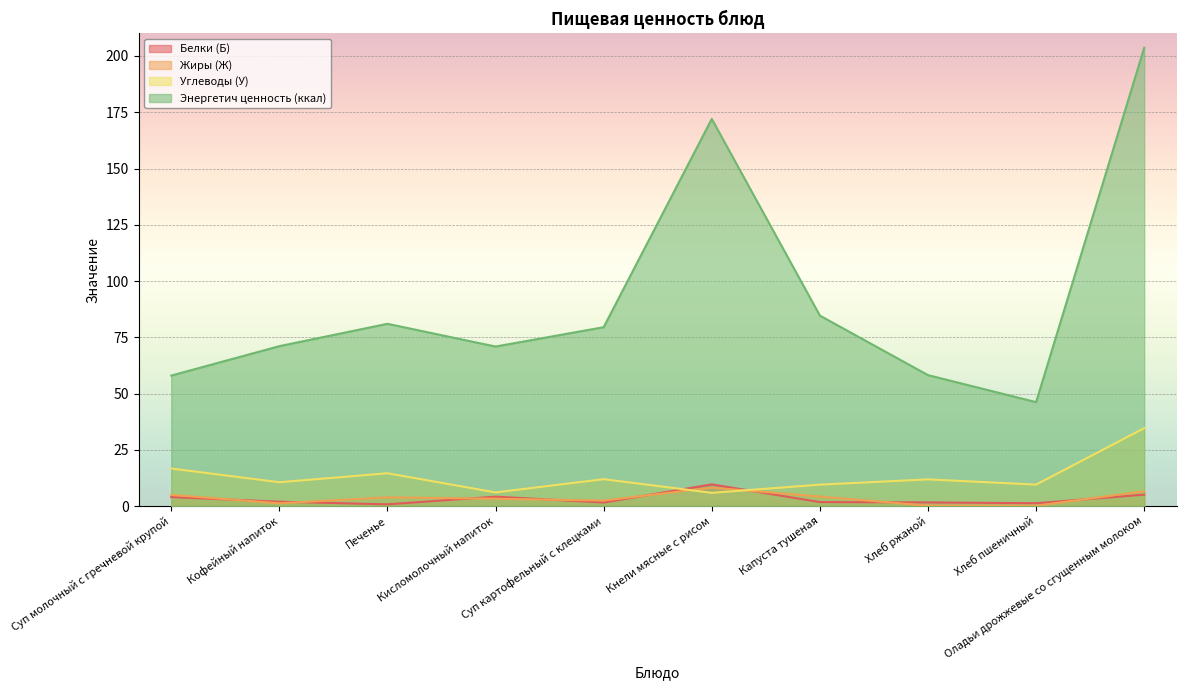

At Суп молочный с гречневой крупой, list the series in order from smallest to largest.

Белки (Б), Жиры (Ж), Углеводы (У), Энергетич ценность (ккал)